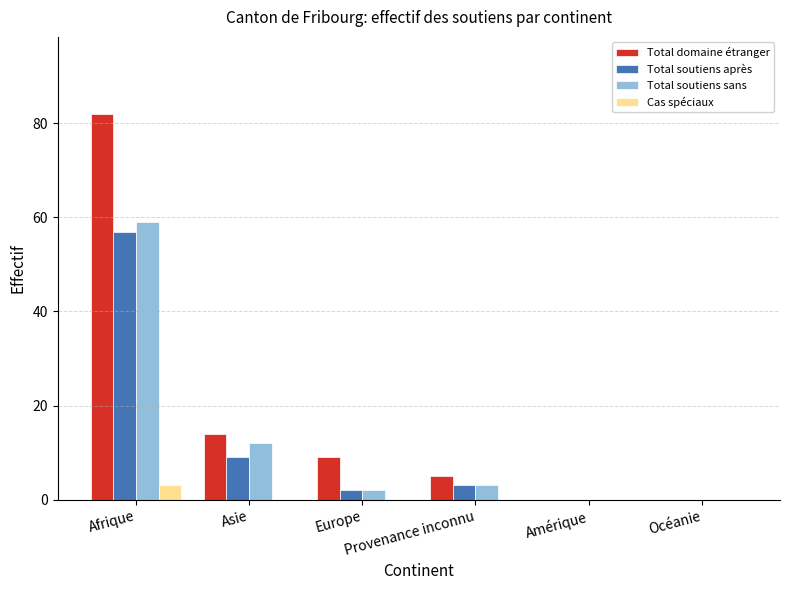

Are the bars horizontal?

No